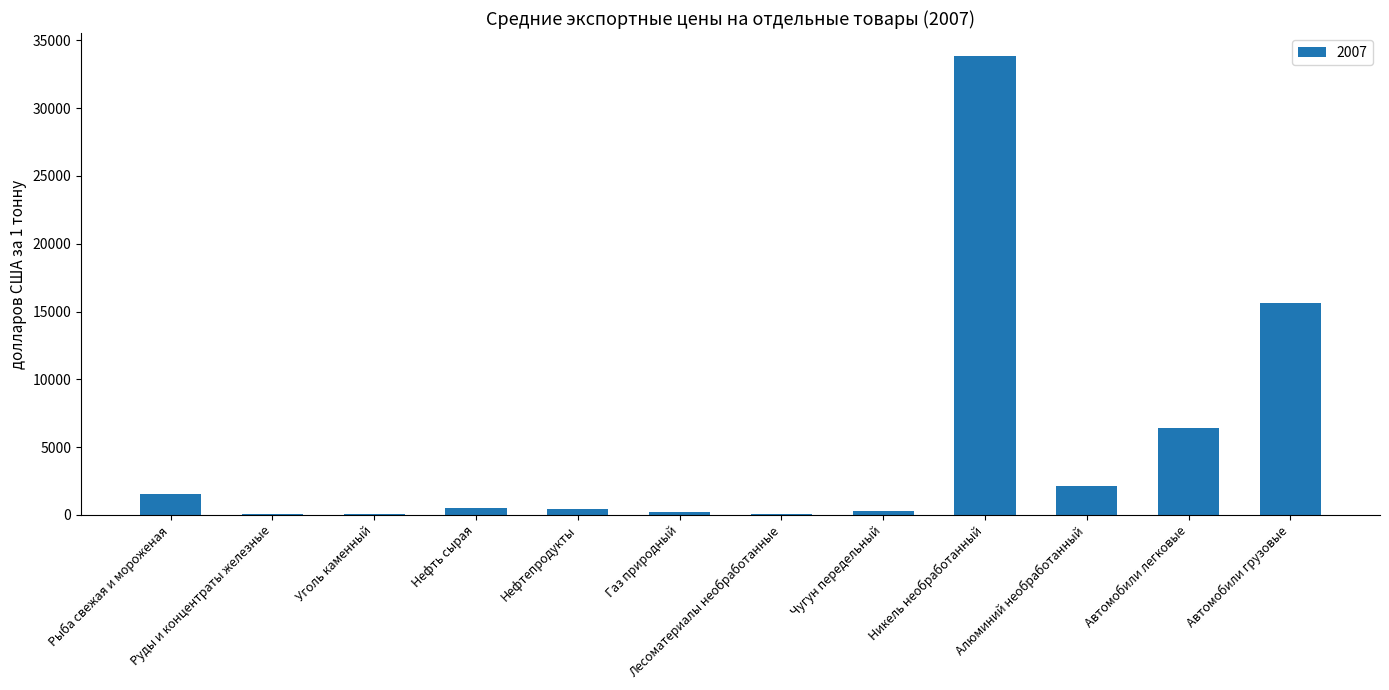

Are the bars grouped side by side (vs. stacked)?

No